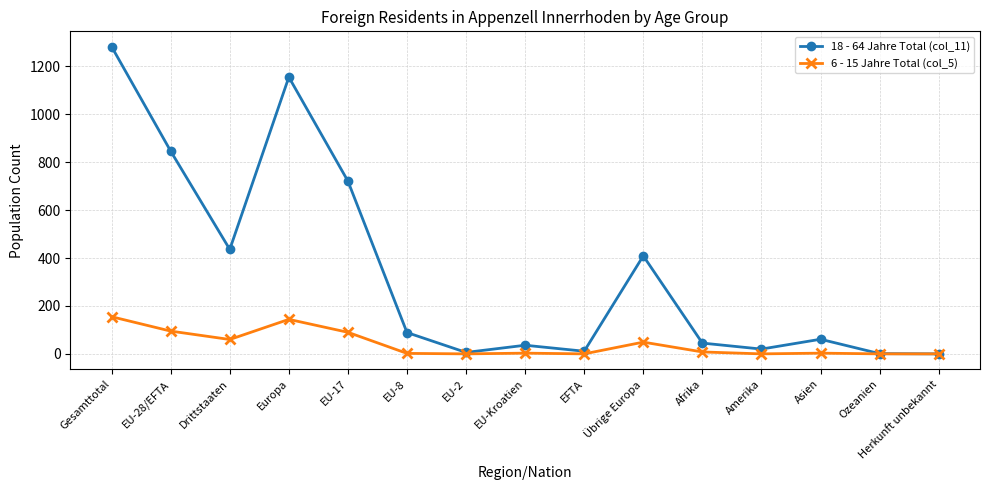

Where is the first local minimum for 18 - 64 Jahre Total (col_11)?

Drittstaaten